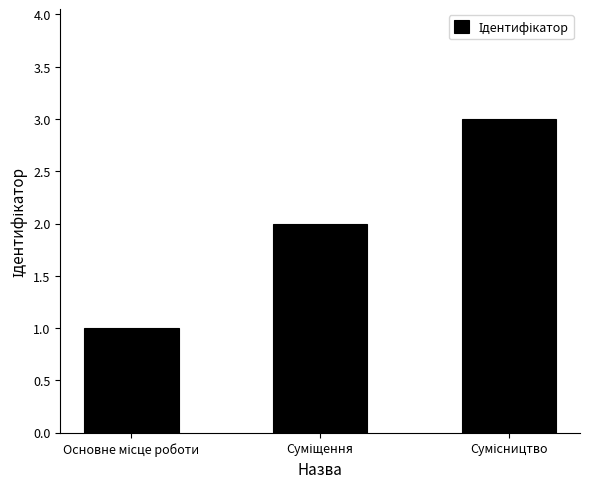

Are the bars horizontal?

No